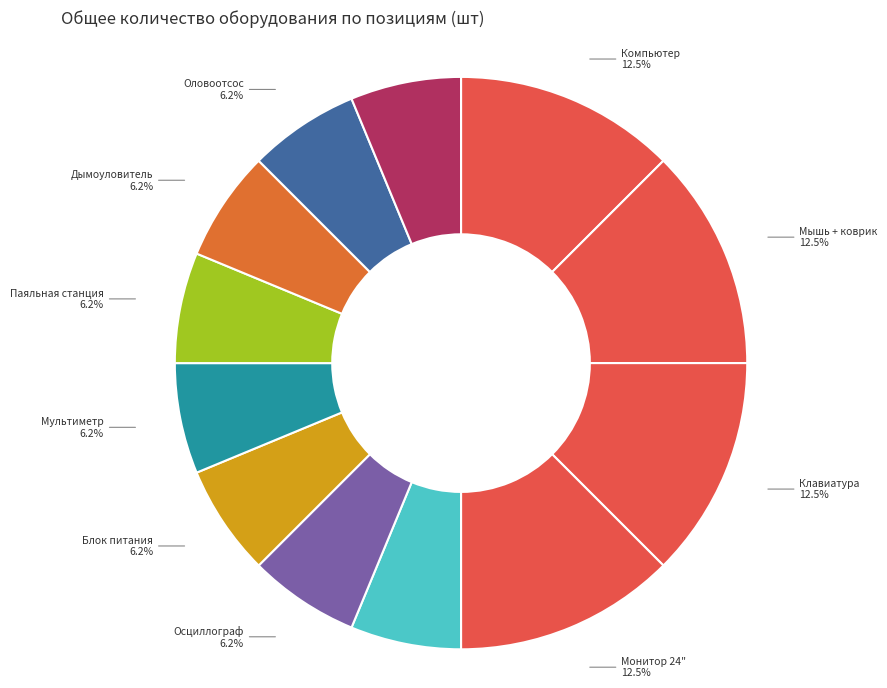

How many segments does this pie chart have?

12